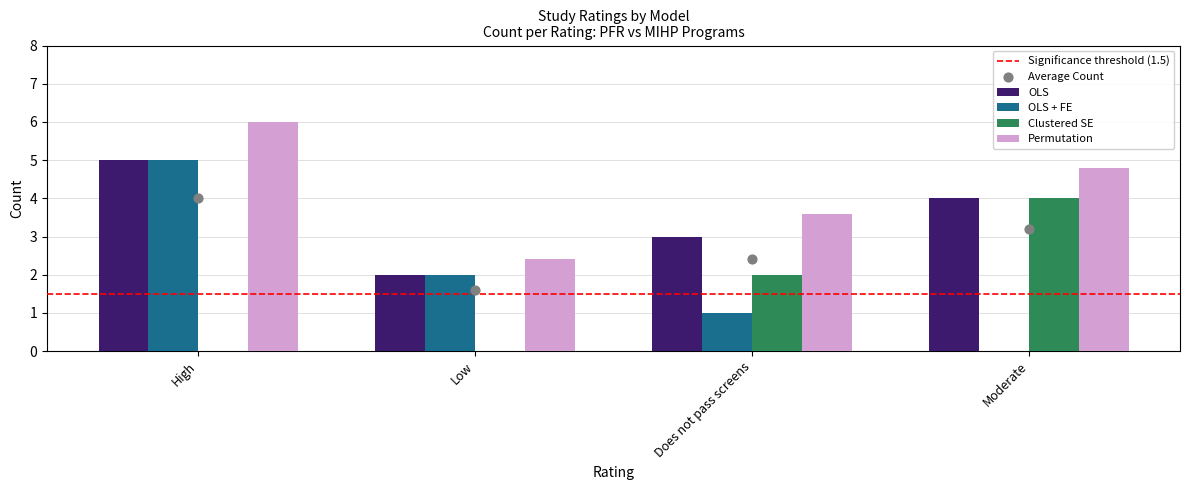

Is the value of OLS at Moderate greater than the value of Permutation at High?

No